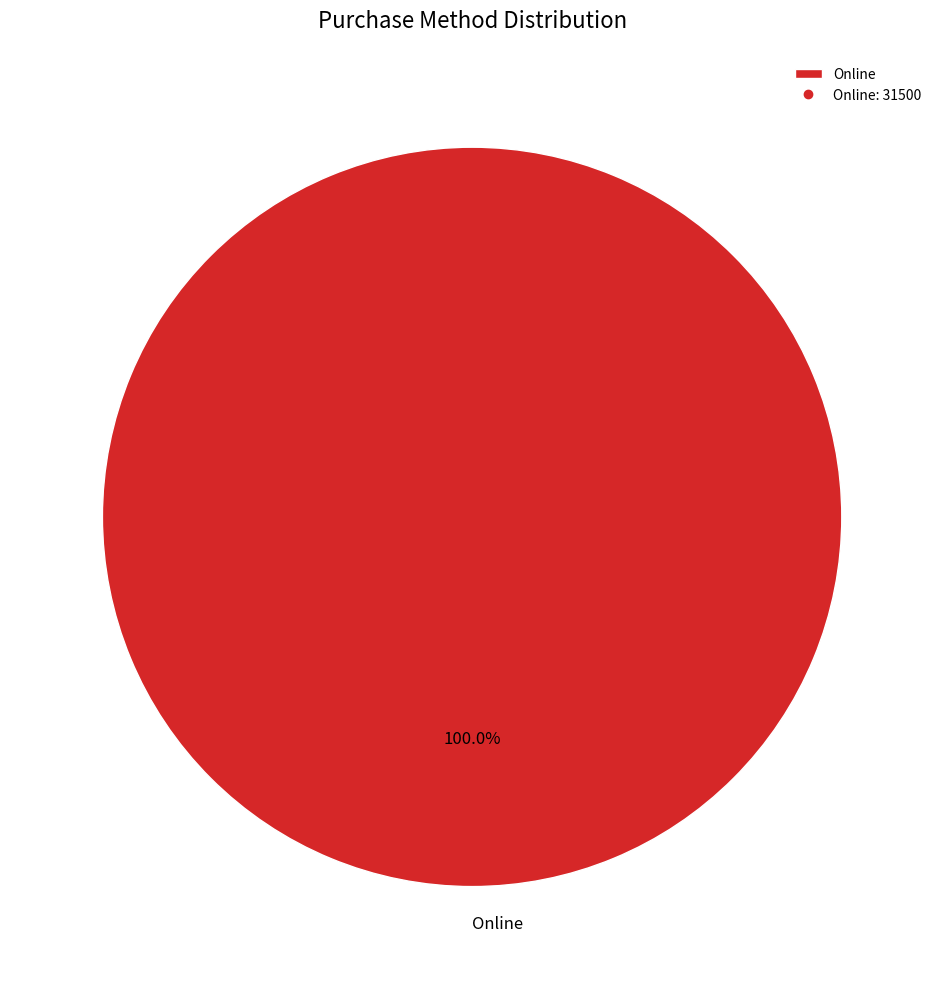

Rank the categories by value from lowest to highest.

Online